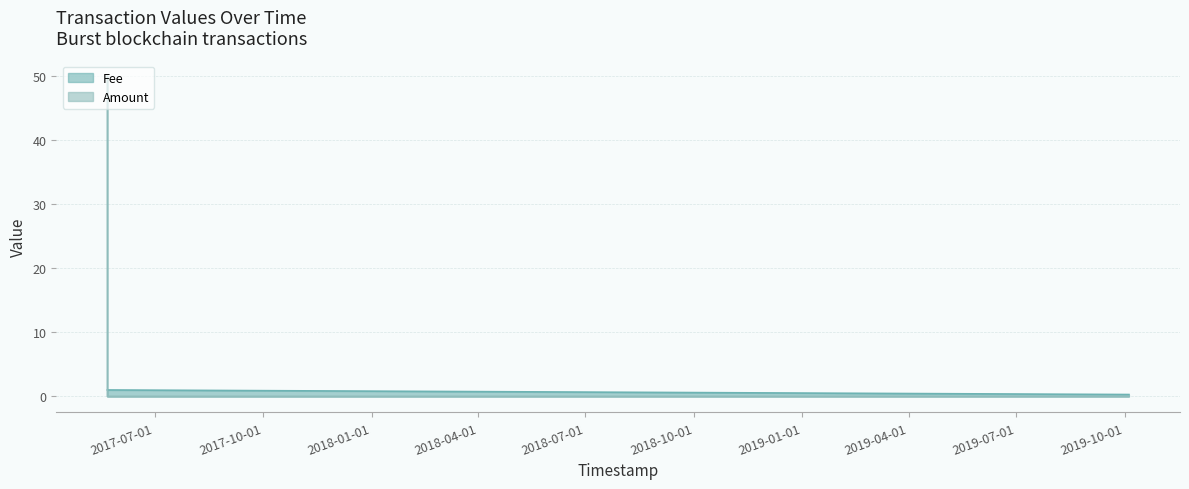

True or false: Amount has more than 1 interior local peaks.

False